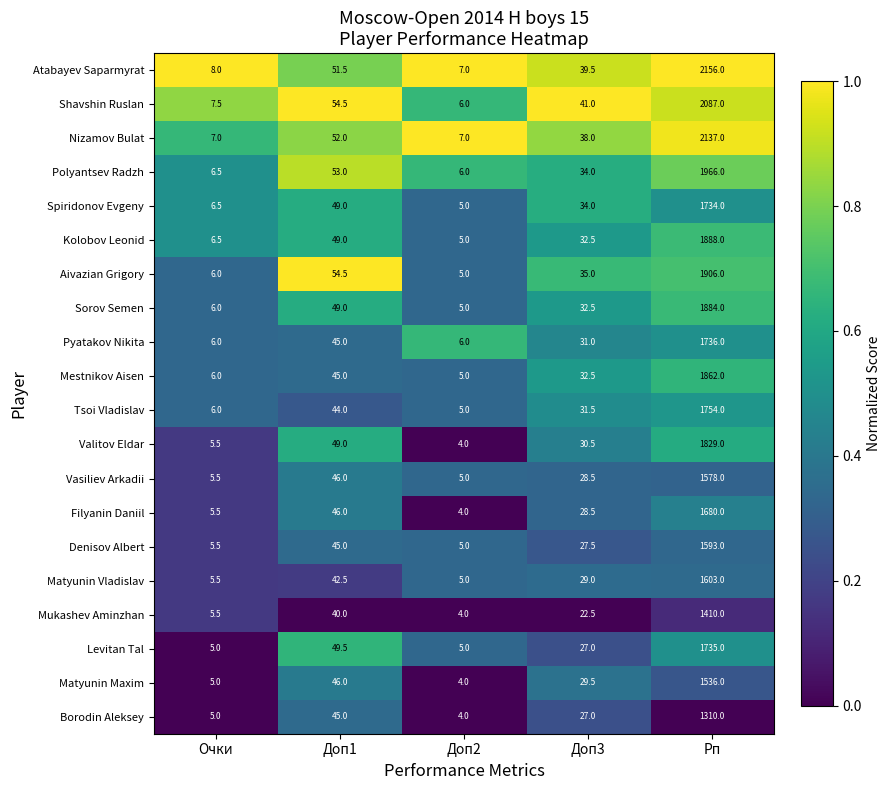

At which label is Pyatakov Nikita closest to 871?

Доп1